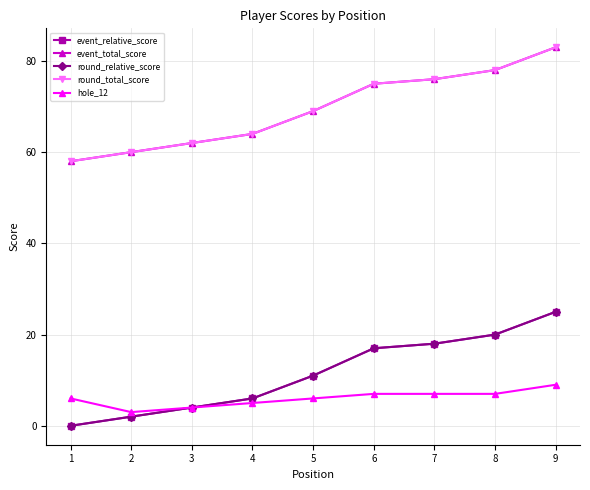

Reading left to right, list all the values displayed in this chart.

event_relative_score: 0	2	4	6	11	17	18	20	25
event_total_score: 58	60	62	64	69	75	76	78	83
round_relative_score: 0	2	4	6	11	17	18	20	25
round_total_score: 58	60	62	64	69	75	76	78	83
hole_12: 6	3	4	5	6	7	7	7	9